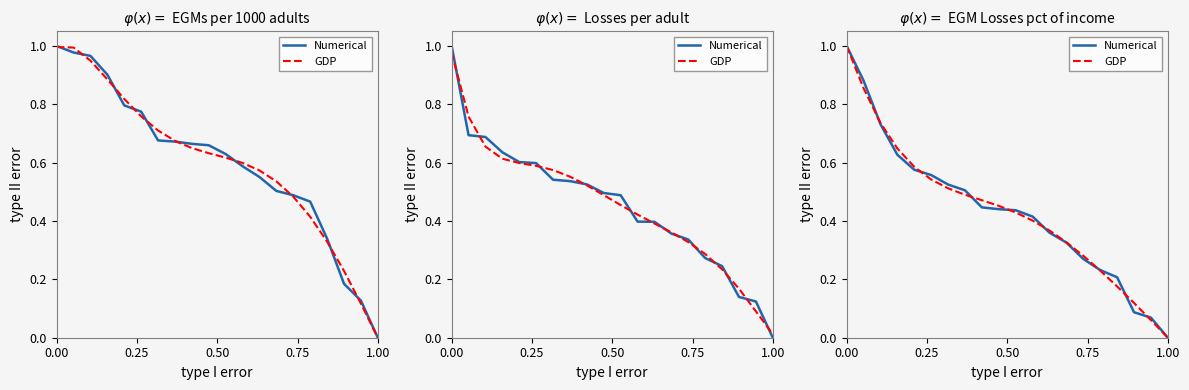

Where is Numerical nearest to the value 0?

1.00